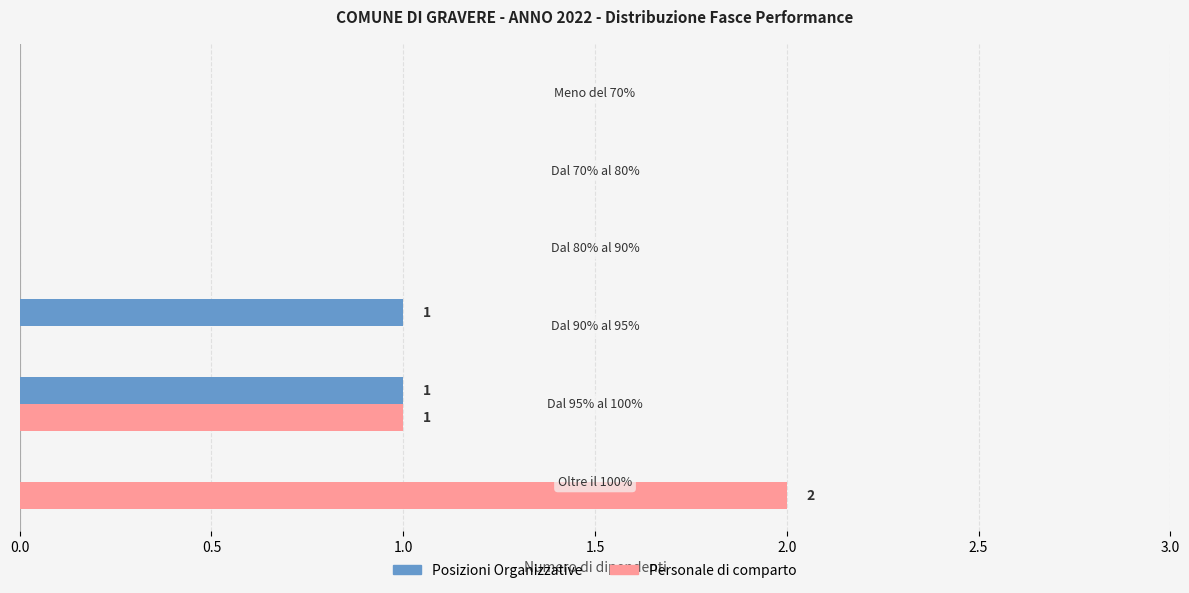

Which series has the largest total across all categories?

Personale di comparto